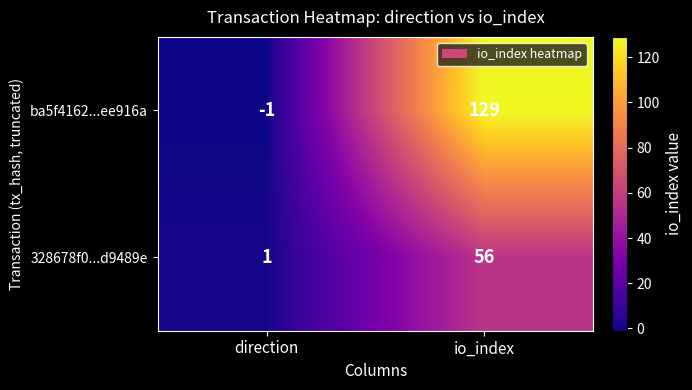

List the series in order of their peak value, highest first.

ba5f4162...ee916a, 328678f0...d9489e